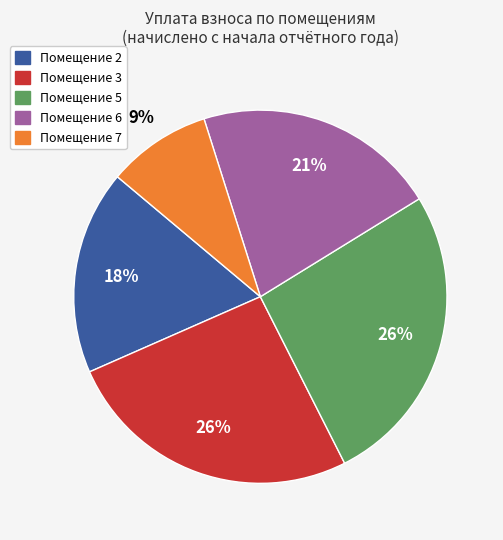

To the nearest percent, what portion does Помещение 5 represent?

26%